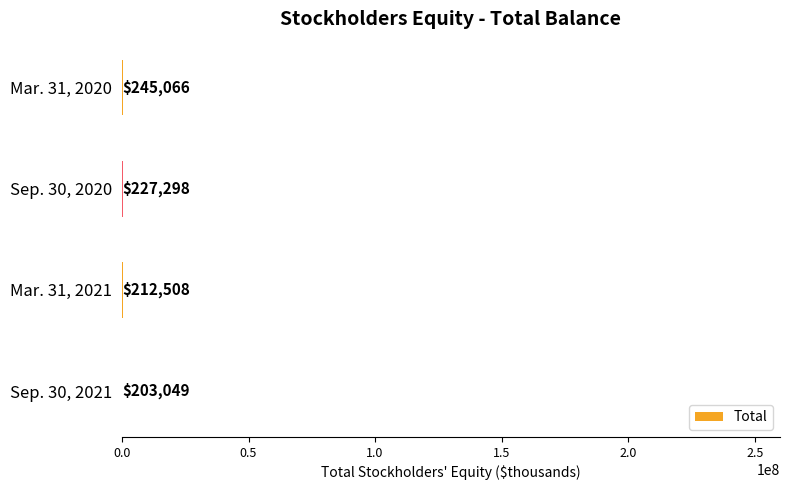

Reading top to bottom, extract all data points from this chart.

Mar. 31, 2020=245066	Sep. 30, 2020=227298	Mar. 31, 2021=212508	Sep. 30, 2021=203049